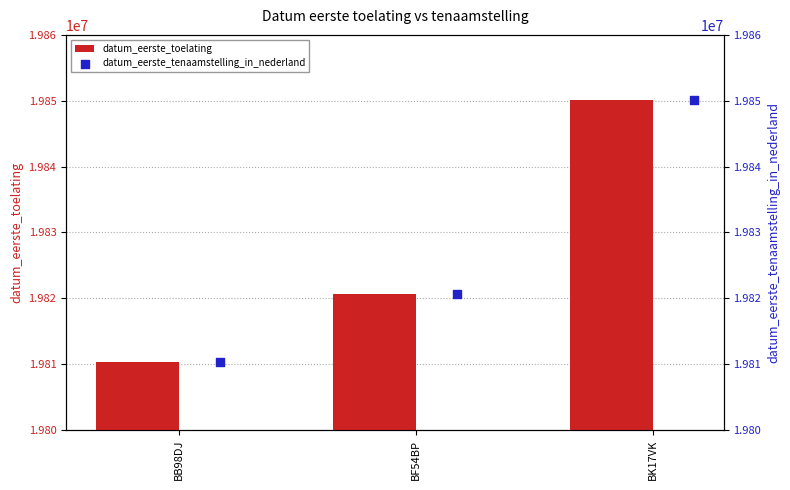

Which series contains the highest Y value?

datum_eerste_toelating